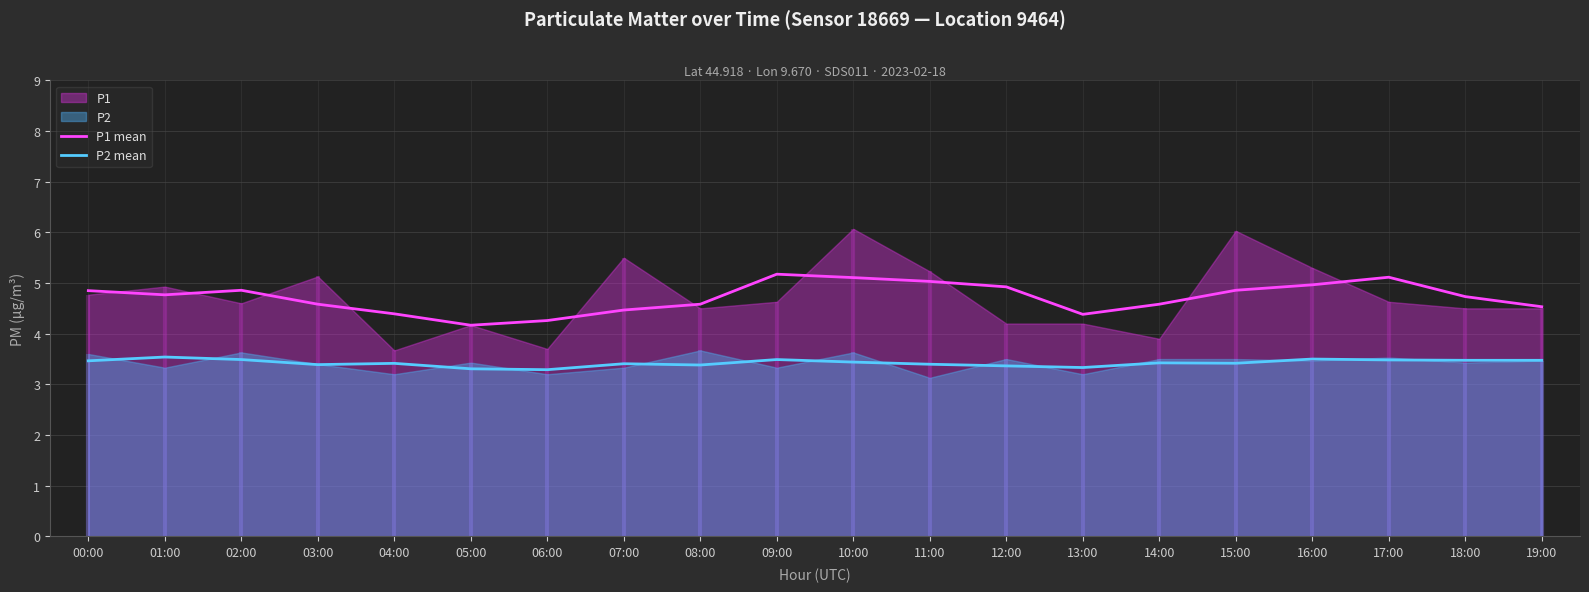

Which label corresponds to the smallest value in the chart?

06:00